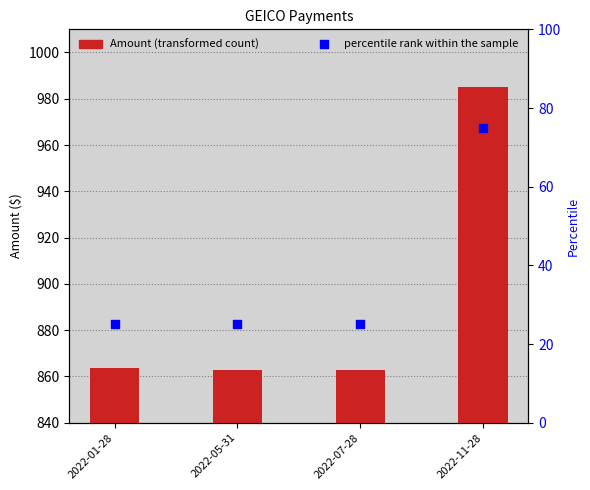

What are all the series names shown in the legend?

Amount, percentile rank within the sample